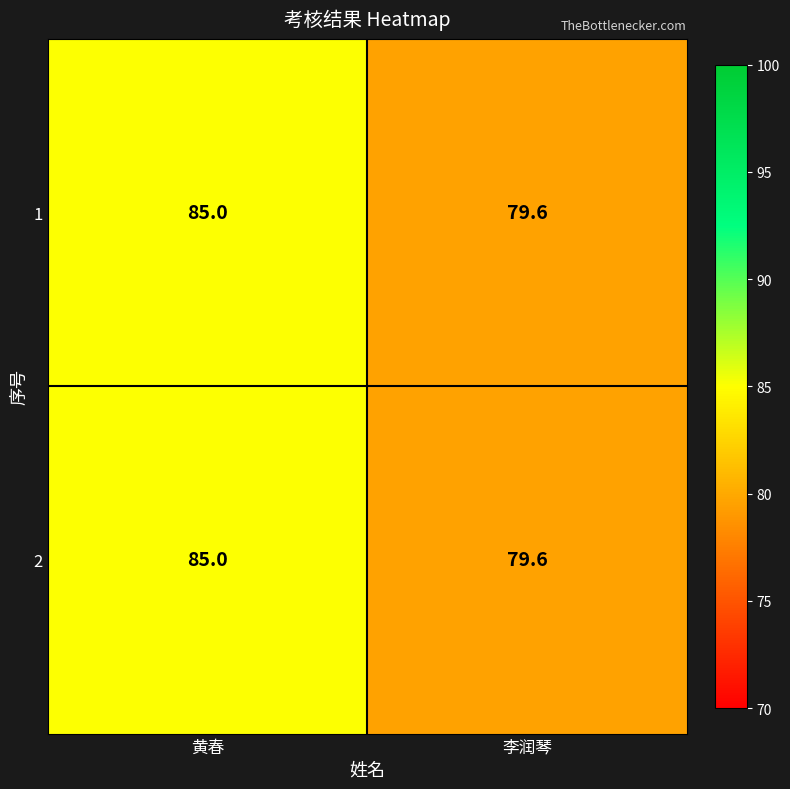

What is the average value of the 1 series?

82.3